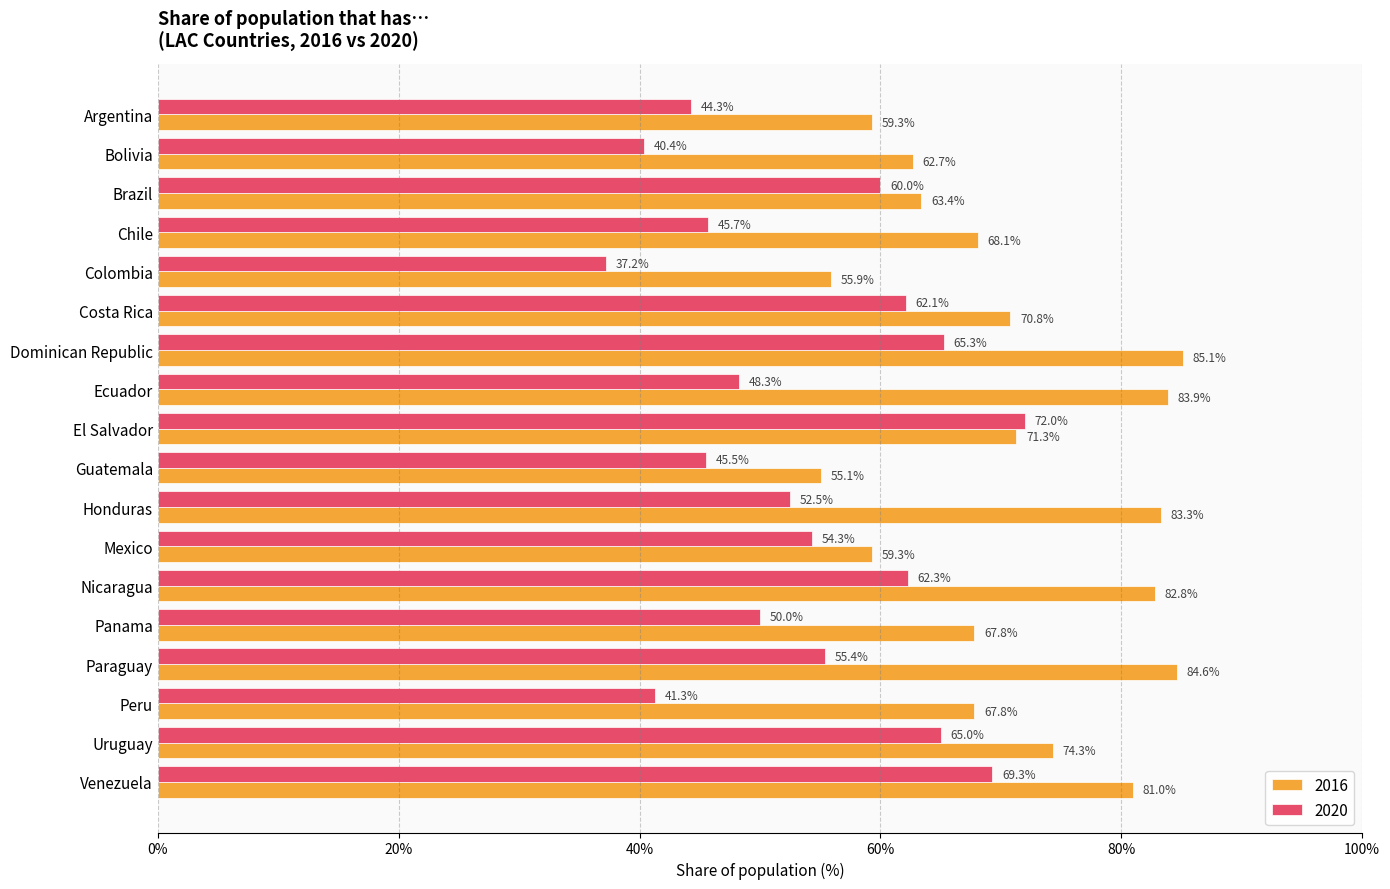

Which series changed the most between Costa Rica and Peru?

2020